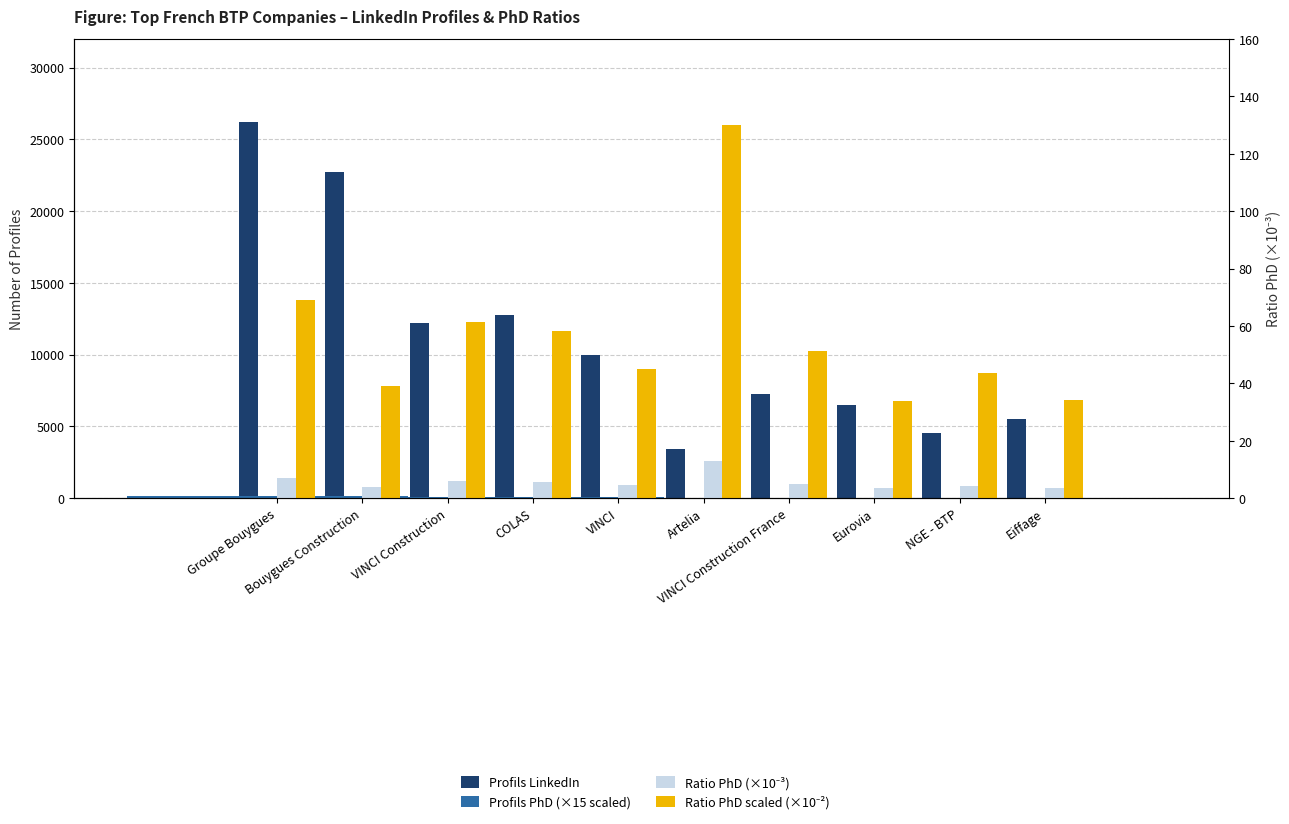

Count the number of data series in this chart.

4